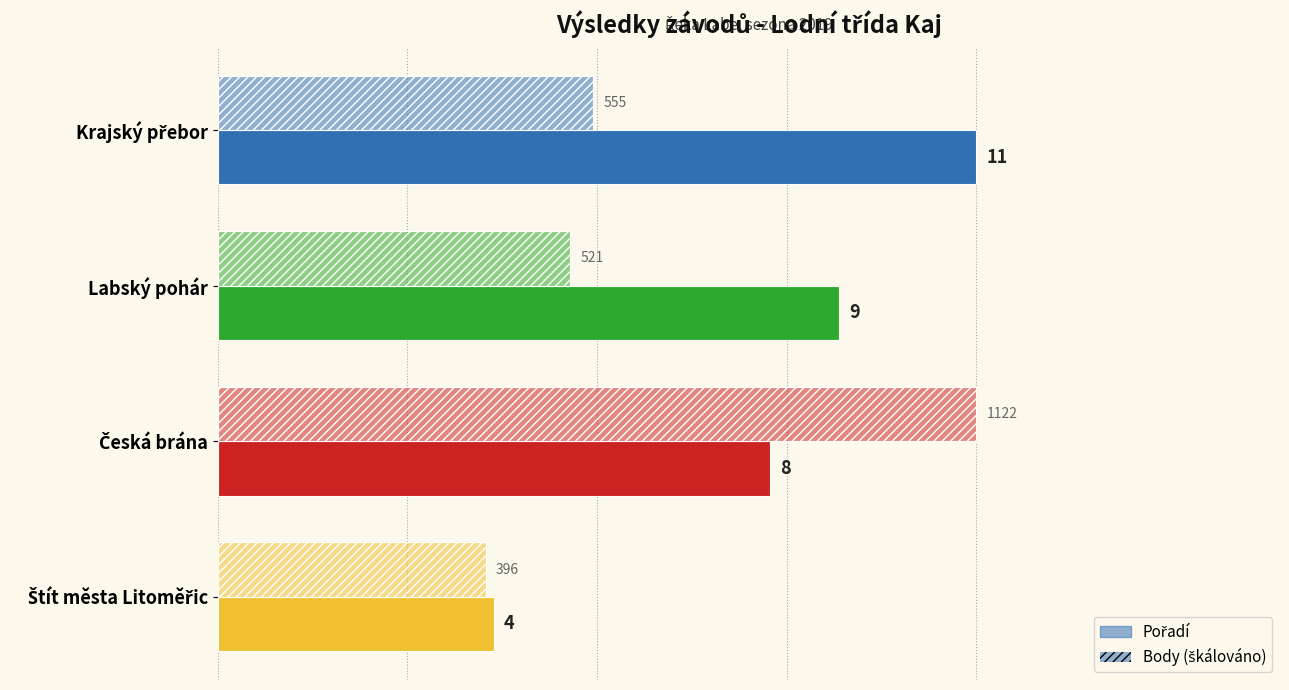

How many series are shown in this chart?

2